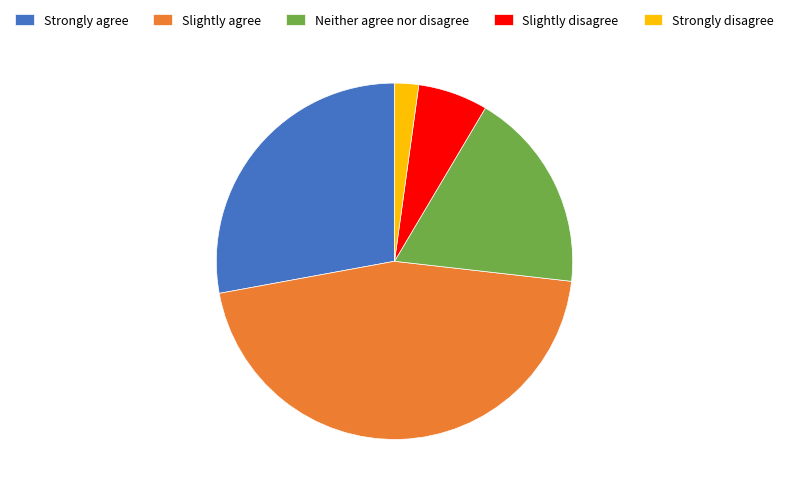

The Strongly disagree slice represents 2% of the pie. True or false?

True